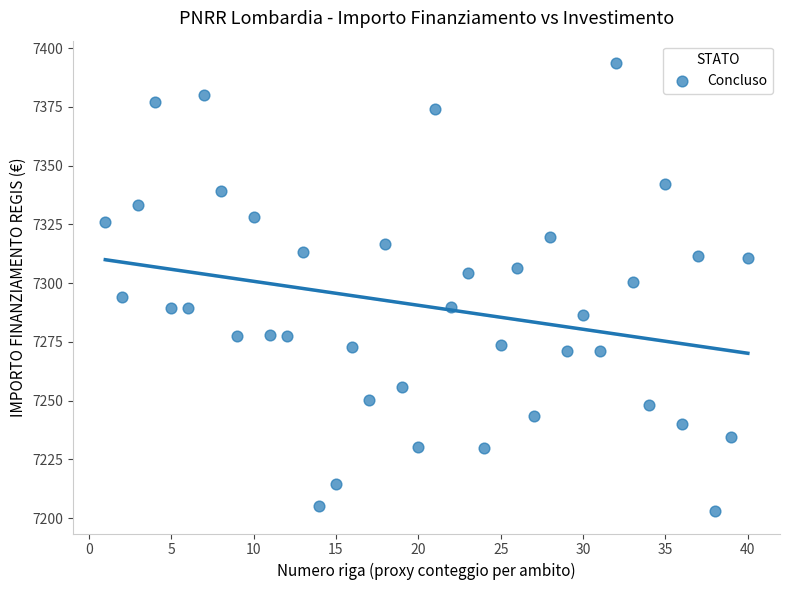

What is the range of X values (max minus min)?

39.0